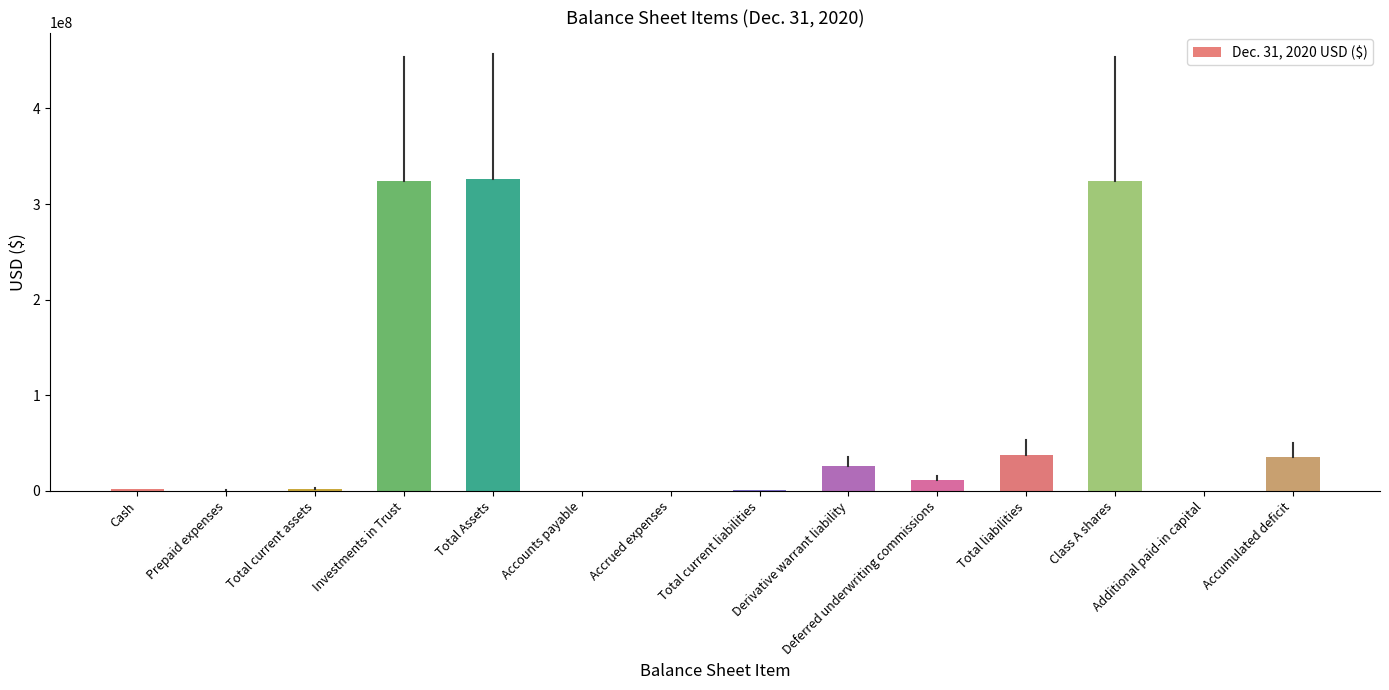

Is it true that the value at Total Assets is 502813748?

False